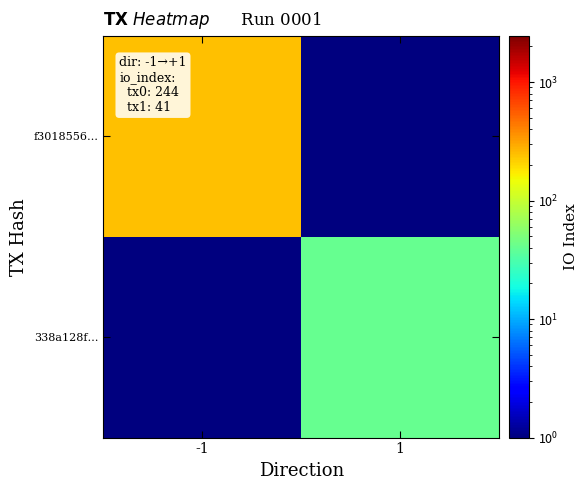

Reading left to right, what are all the values shown in this chart?

f3018556…: -1=244.0	1=0.5
338a128f…: -1=0.5	1=41.0